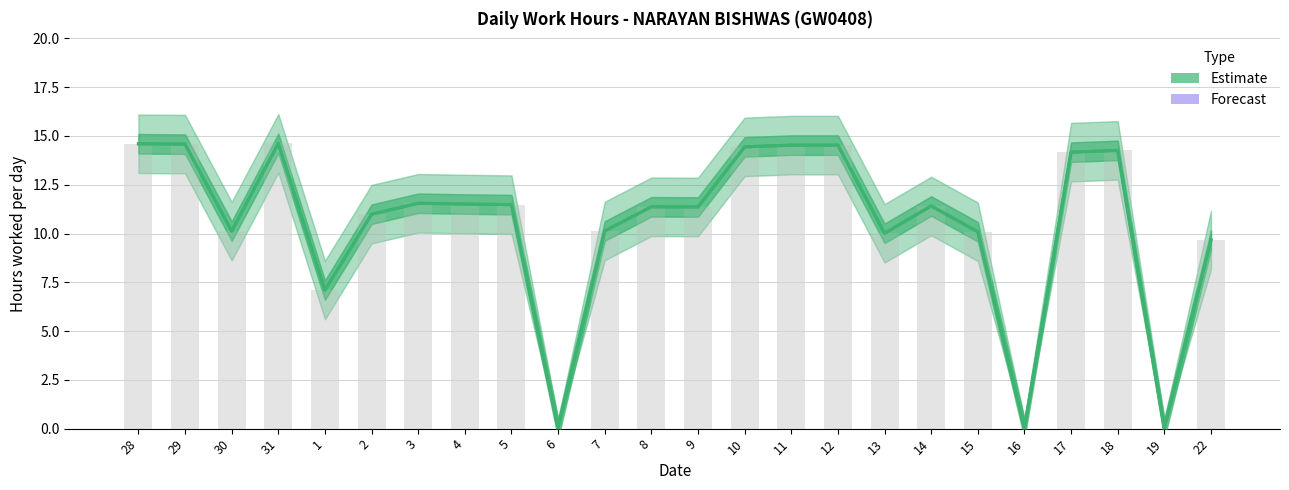

Read the value at 9.

11.4